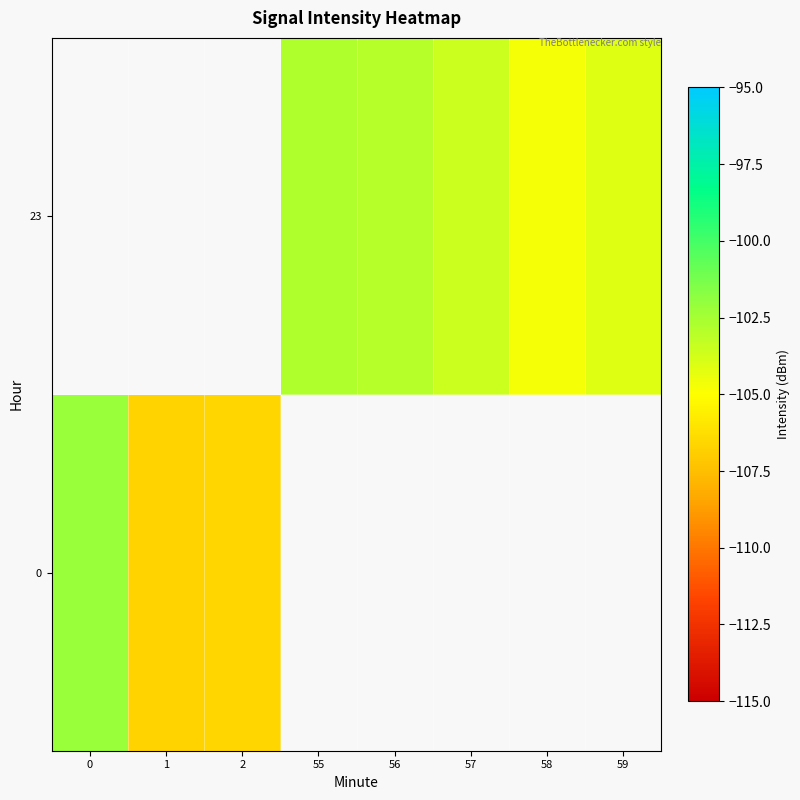

What value does the 23 series have at 58?

-104.7